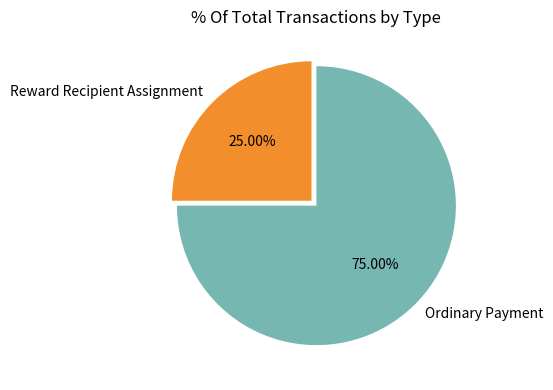

Which has a higher value, Reward Recipient Assignment or Ordinary Payment?

Ordinary Payment